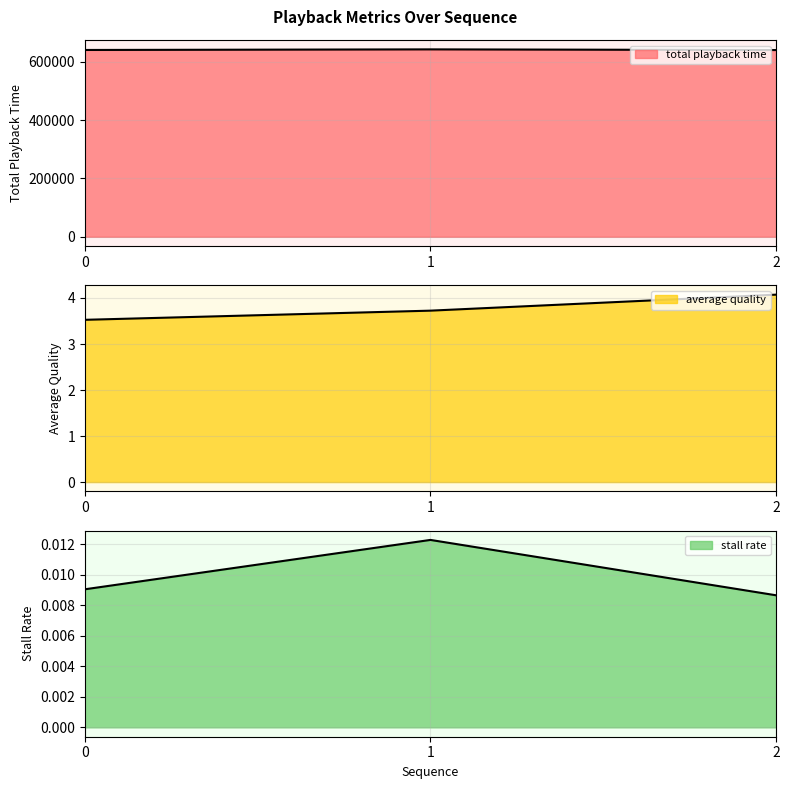

Does the chart display data point markers on the line(s)?

No